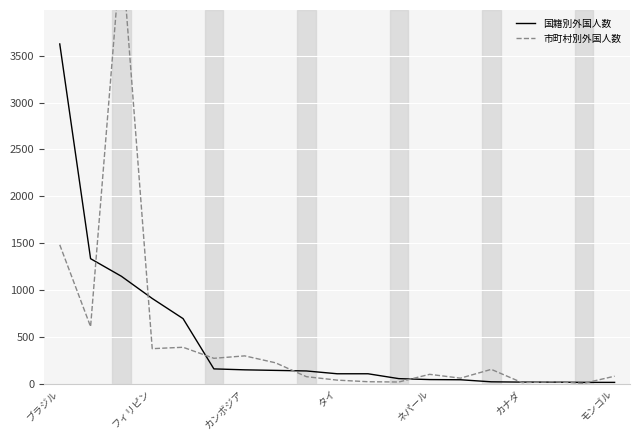

What is the minimum value shown in the chart?

3